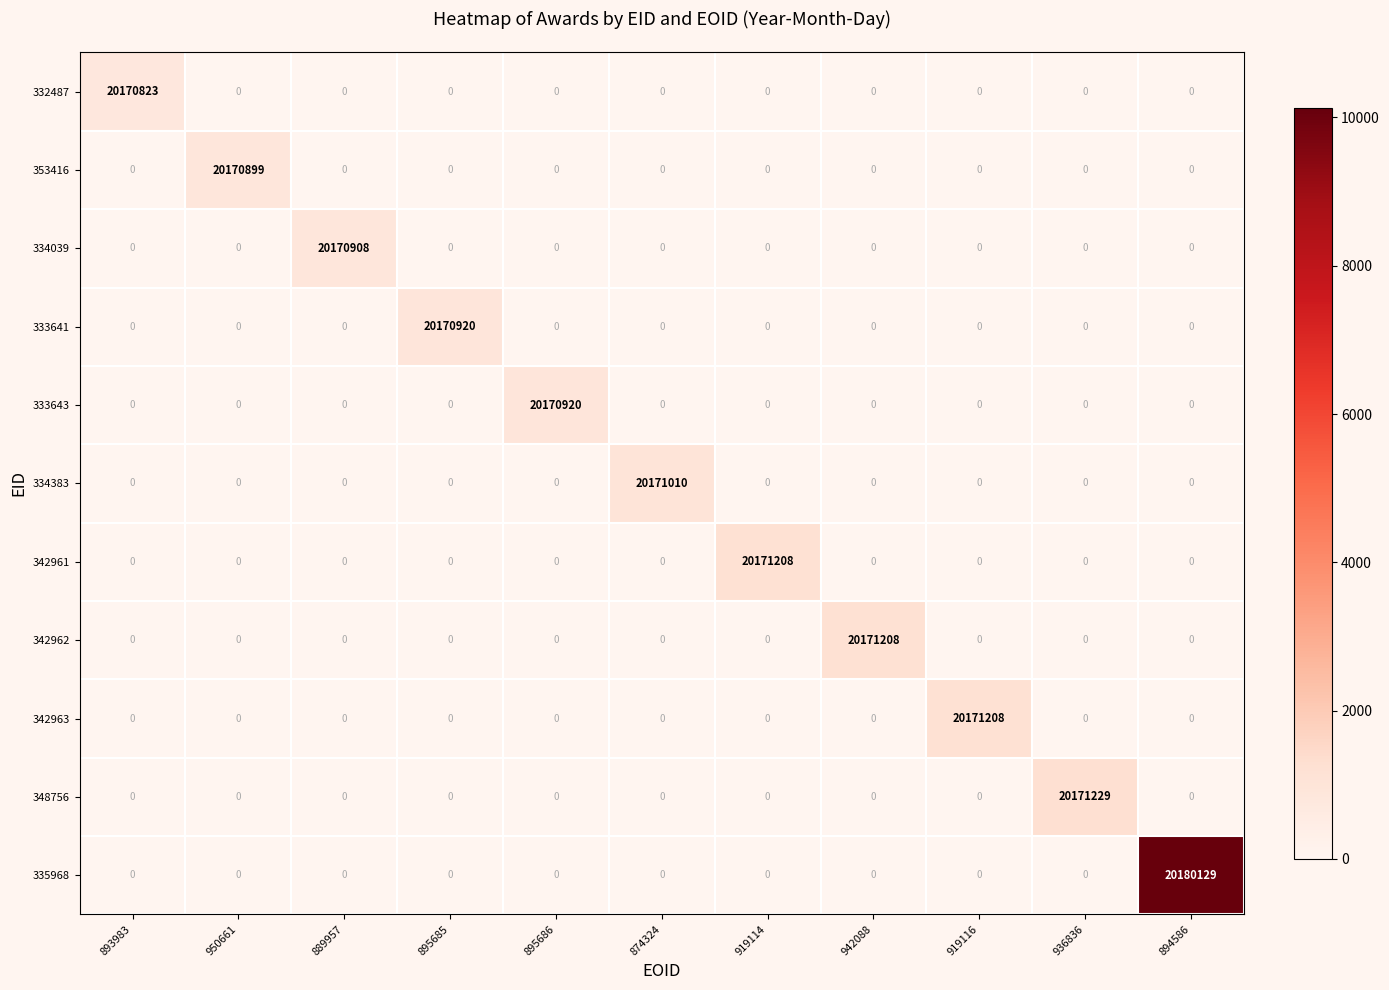

At which category is the sum across all series the highest?

894586